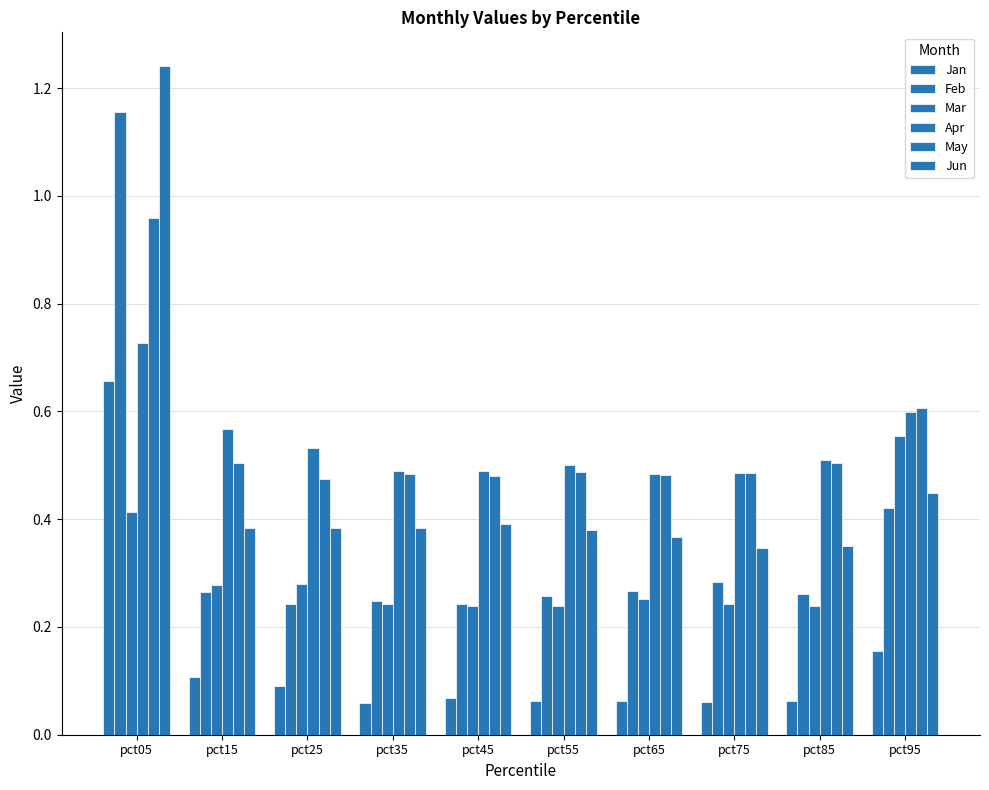

Are the bars horizontal?

No